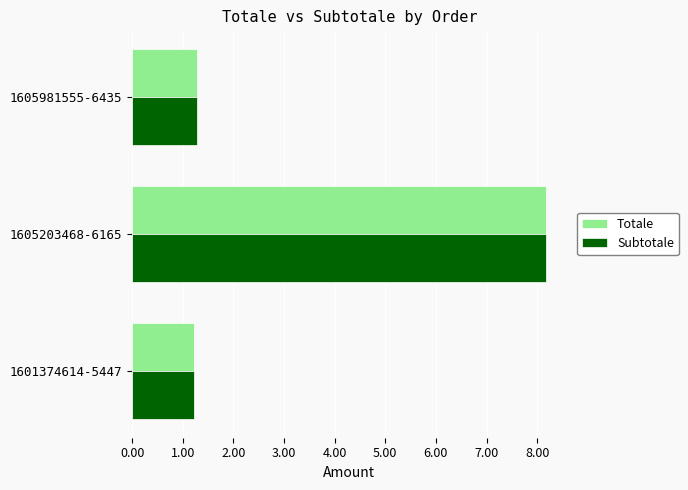

What is the sum of all Totale values?

10.7